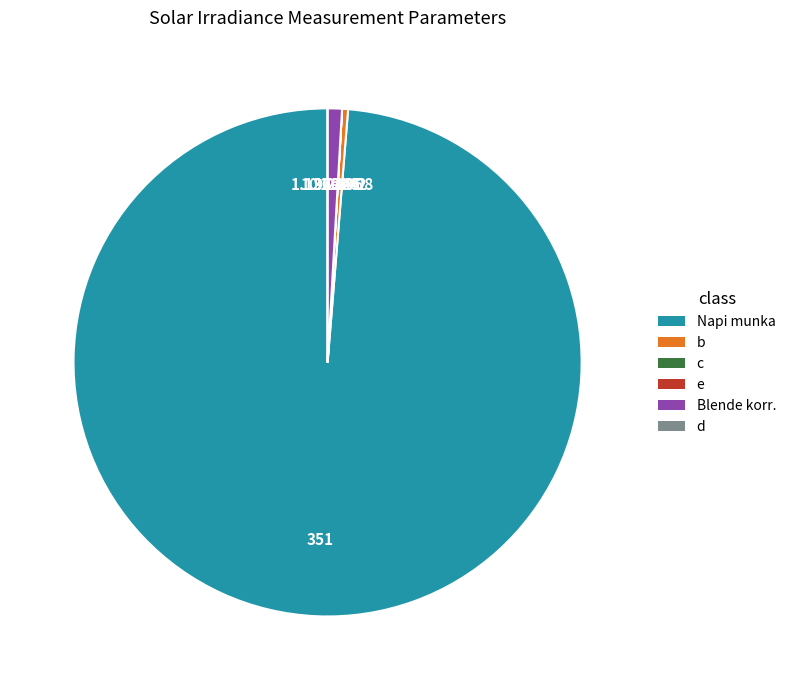

Rank the categories by value from lowest to highest.

e, d, c, b, Blende korr., Napi munka